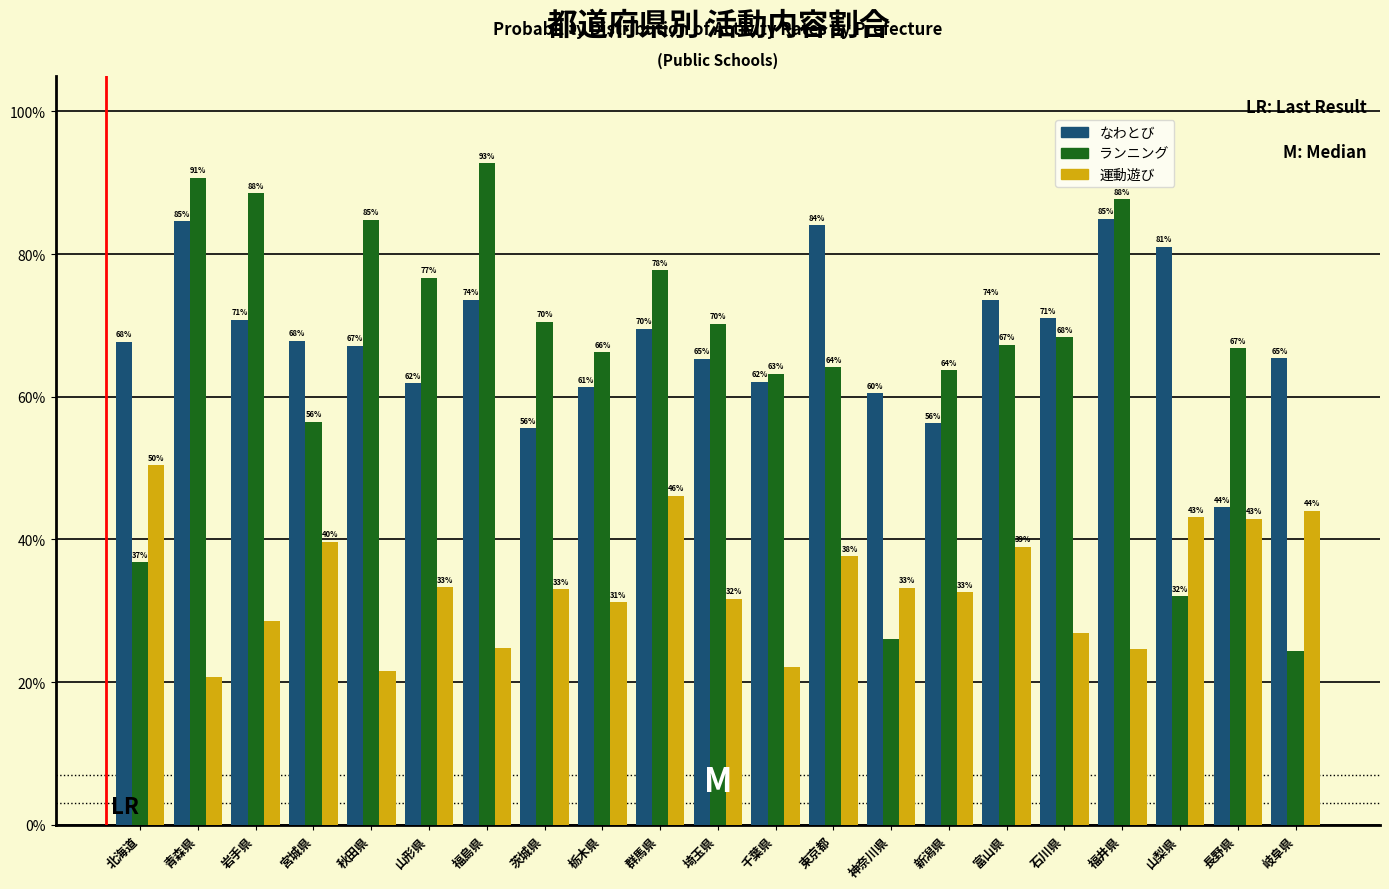

What are all the series names shown in the legend?

なわとび, ランニング, 運動遊び